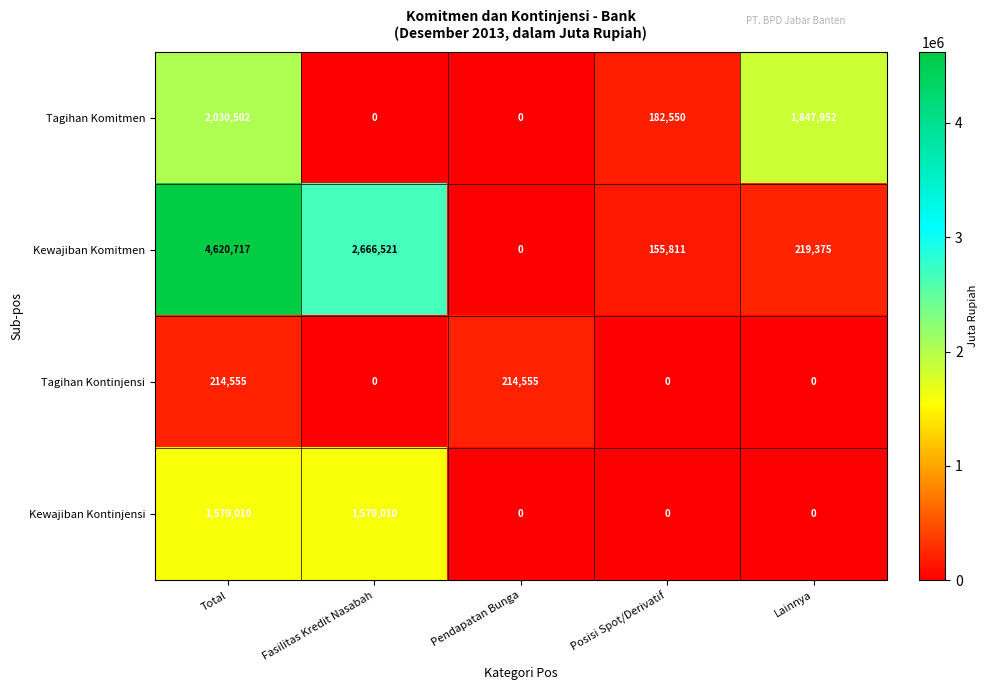

What is the difference between the second highest and minimum values in the Tagihan Komitmen series?

1847952